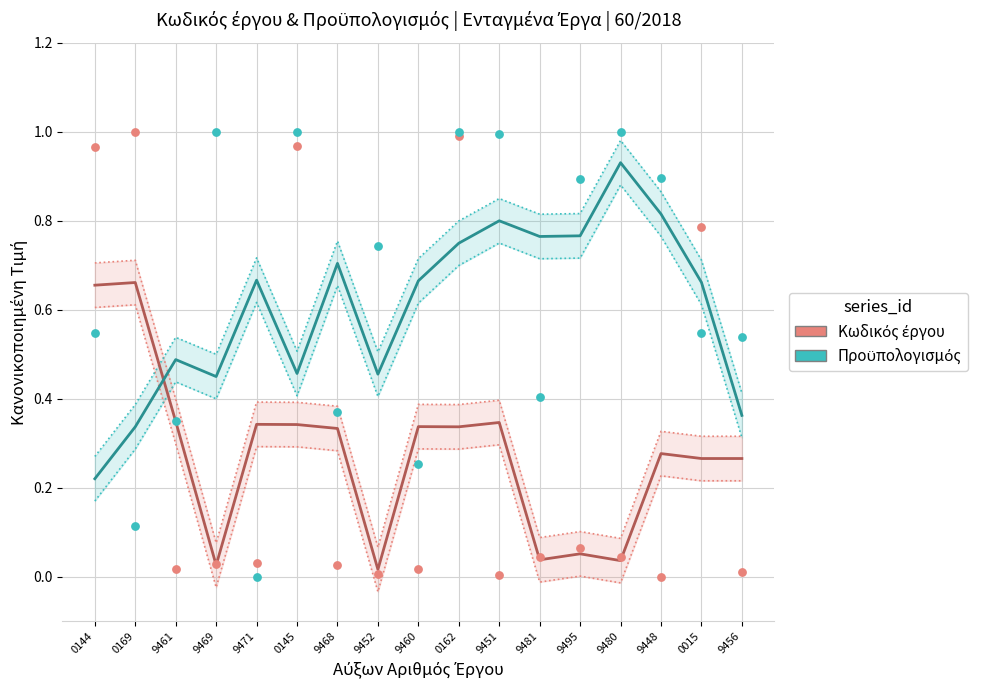

At which category is the sum across all series the highest?

9451